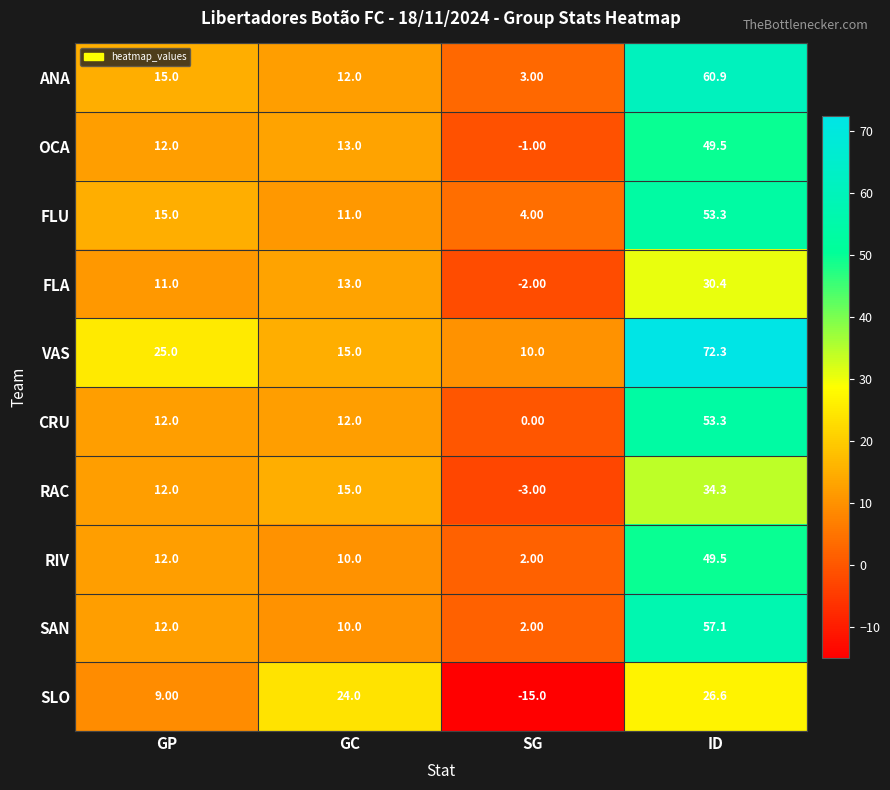

Count the number of categories in the chart.

4